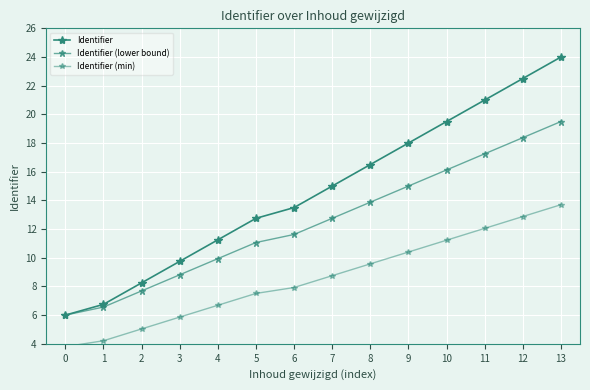

Which series has the largest range (max minus min)?

Identifier